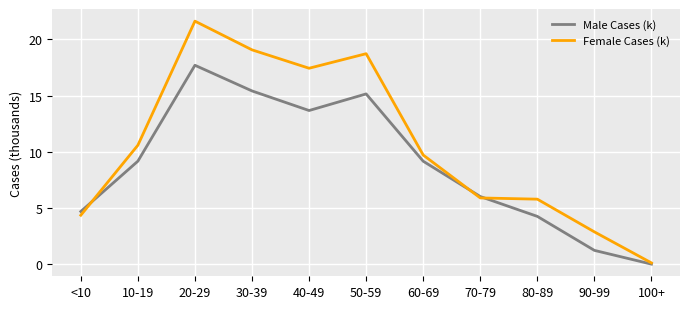

What is the difference between the maximum and minimum values in the Female Cases (k) series?

21.5